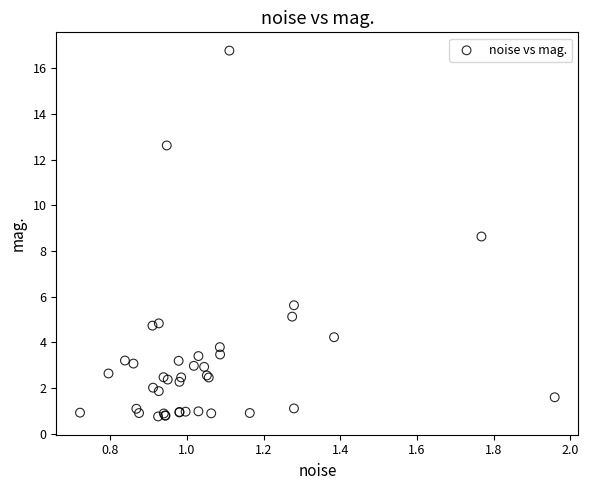

What Y value in the scatter plot is closest to 8?

8.6